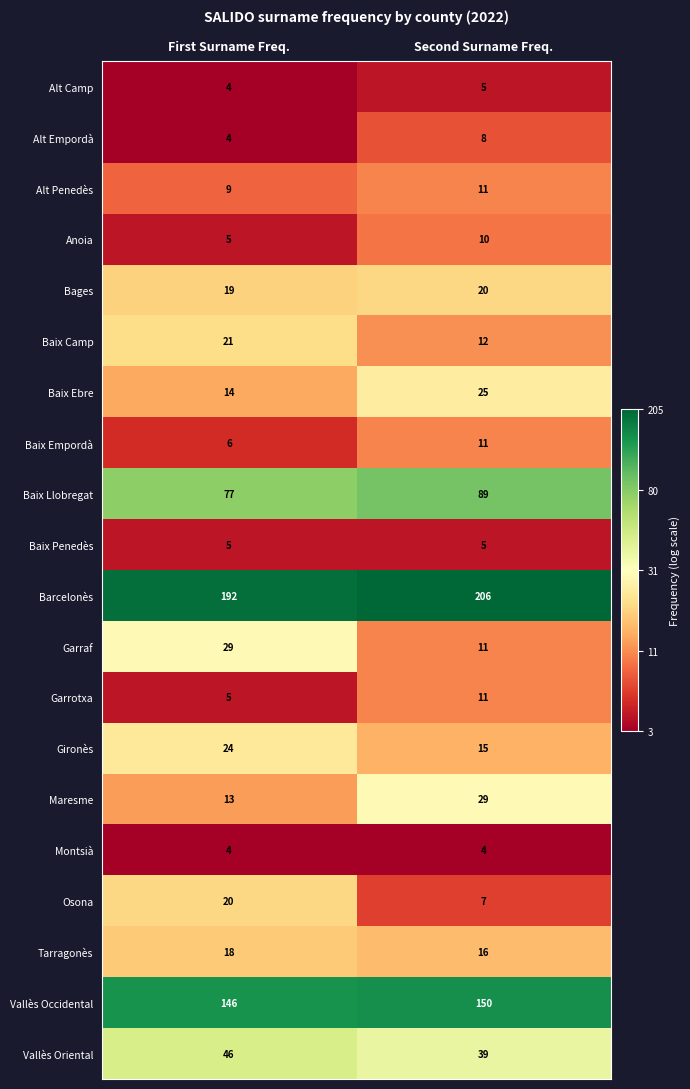

Between First Surname Freq. and Second Surname Freq., which series saw the biggest shift?

Garraf